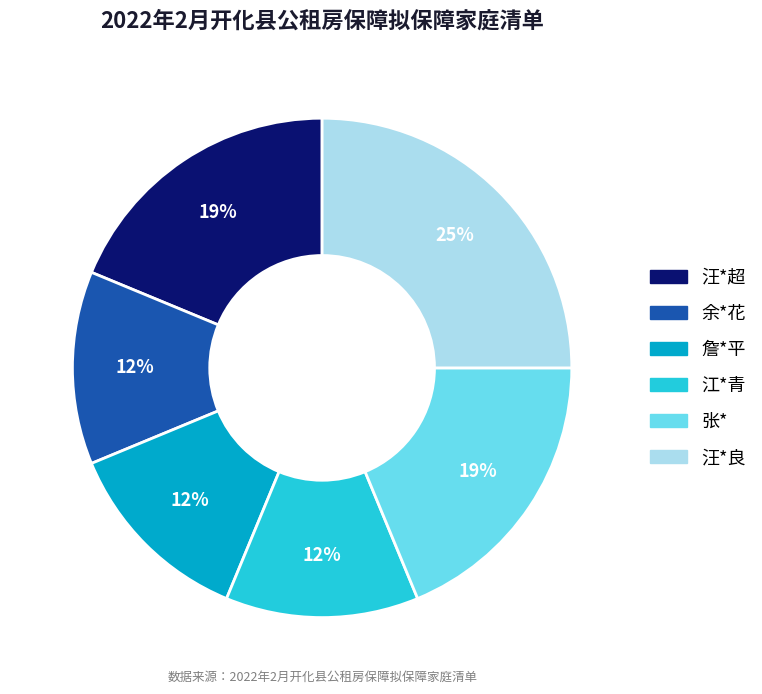

The 江*青 slice represents 12% of the pie. True or false?

True